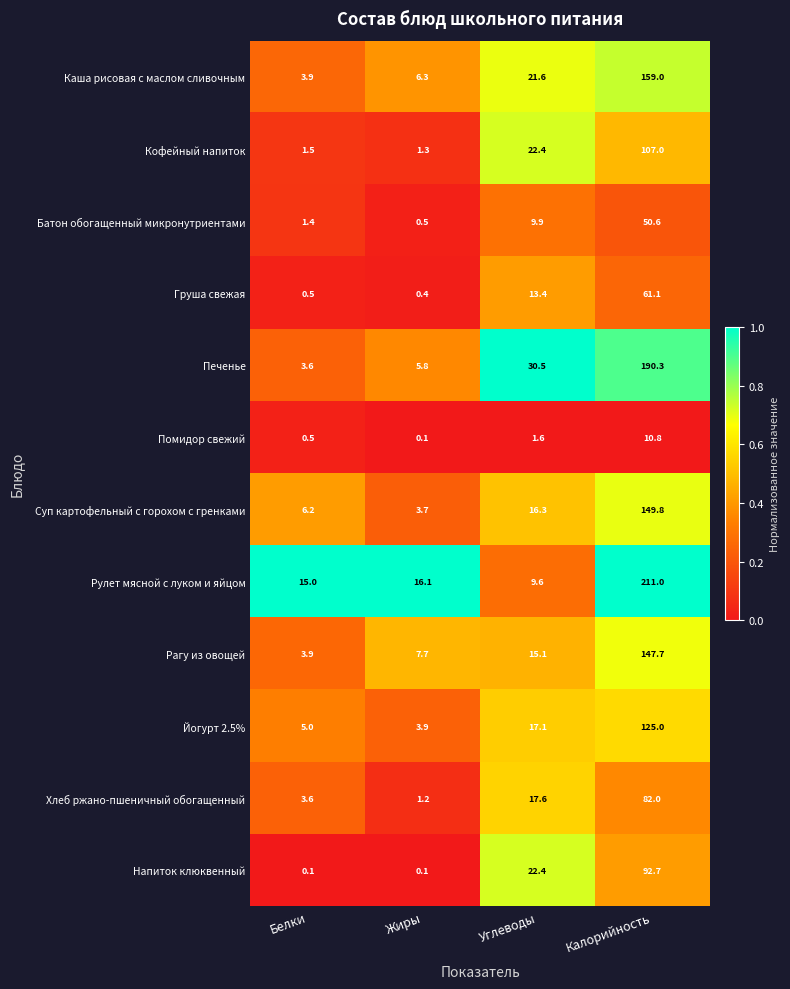

What is the maximum value shown in the chart?

211.0